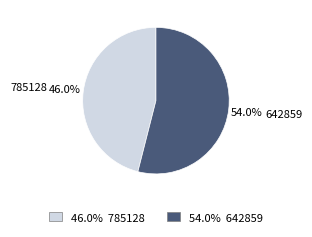

Which slice is the smallest?

785128